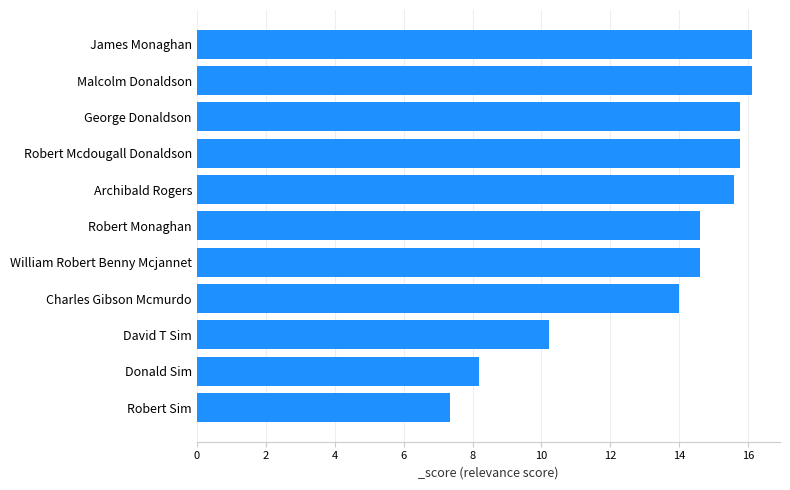

The chart shows a value of 4.9 at Robert Sim. True or false?

False